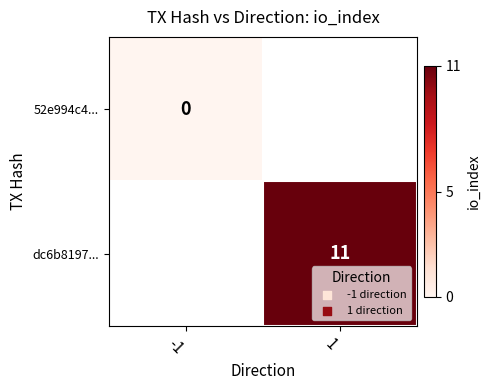

Is the value of dc6b8197... at 1 greater than the value of 52e994c4... at -1?

Yes